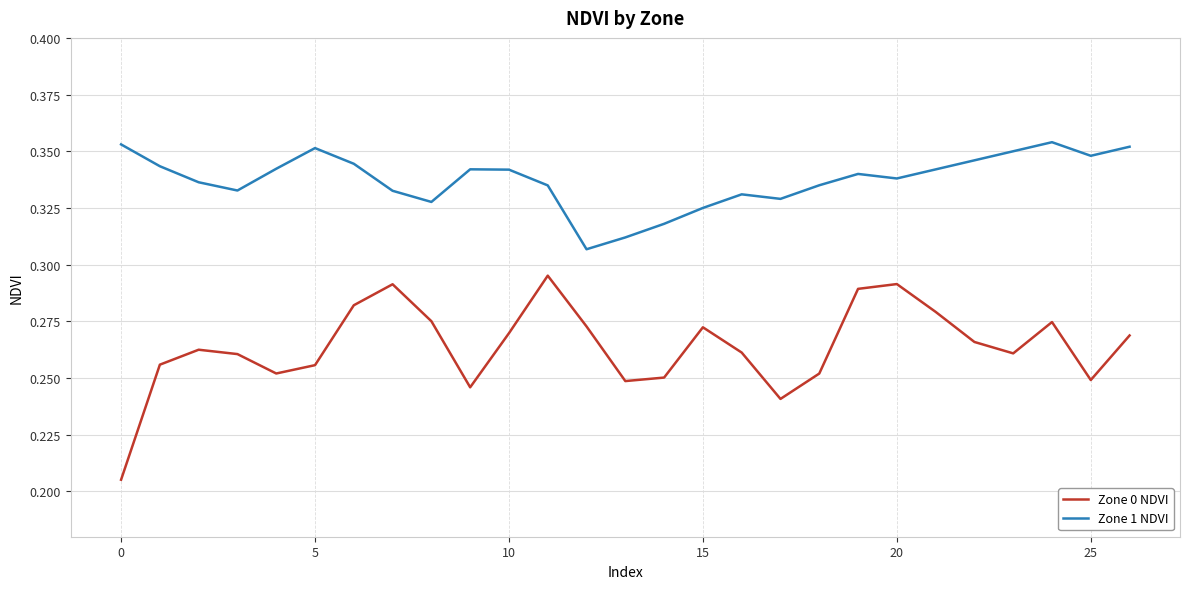

True or false: Zone 1 NDVI and Zone 0 NDVI cross at least once.

False